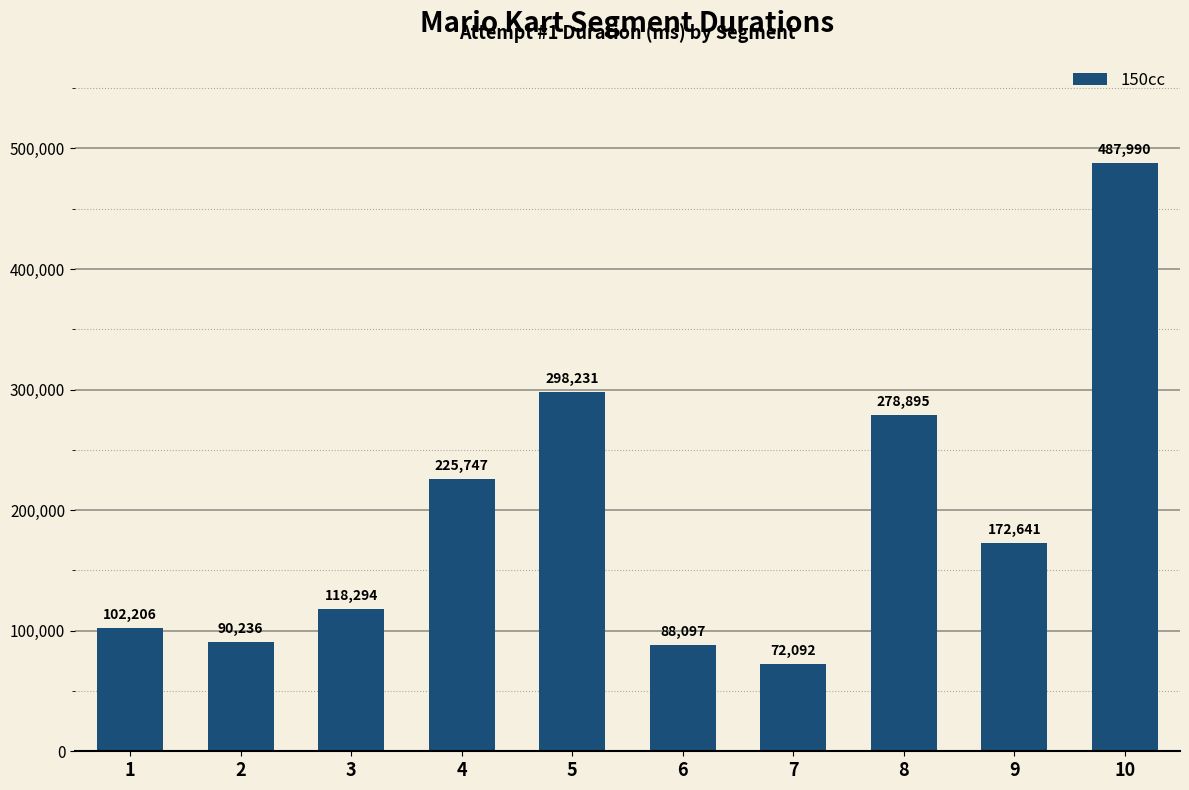

What is the approximate value at 4?

225747